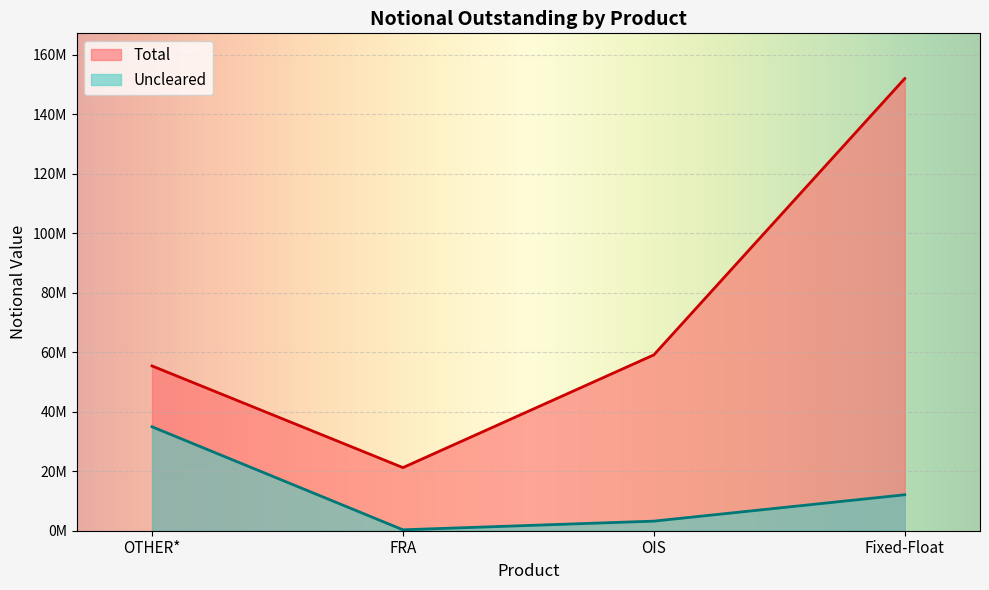

True or false: Total and Uncleared cross at least once.

False